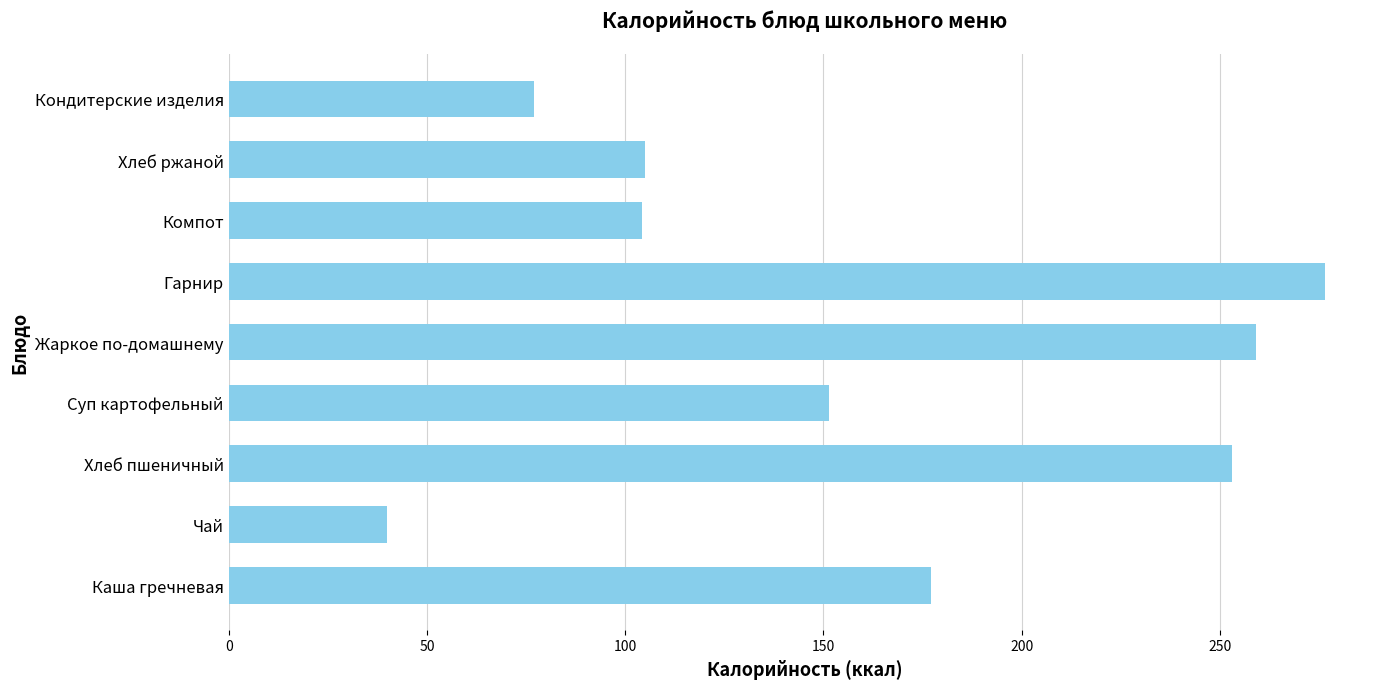

Which has a higher value, Хлеб пшеничный or Гарнир?

Гарнир